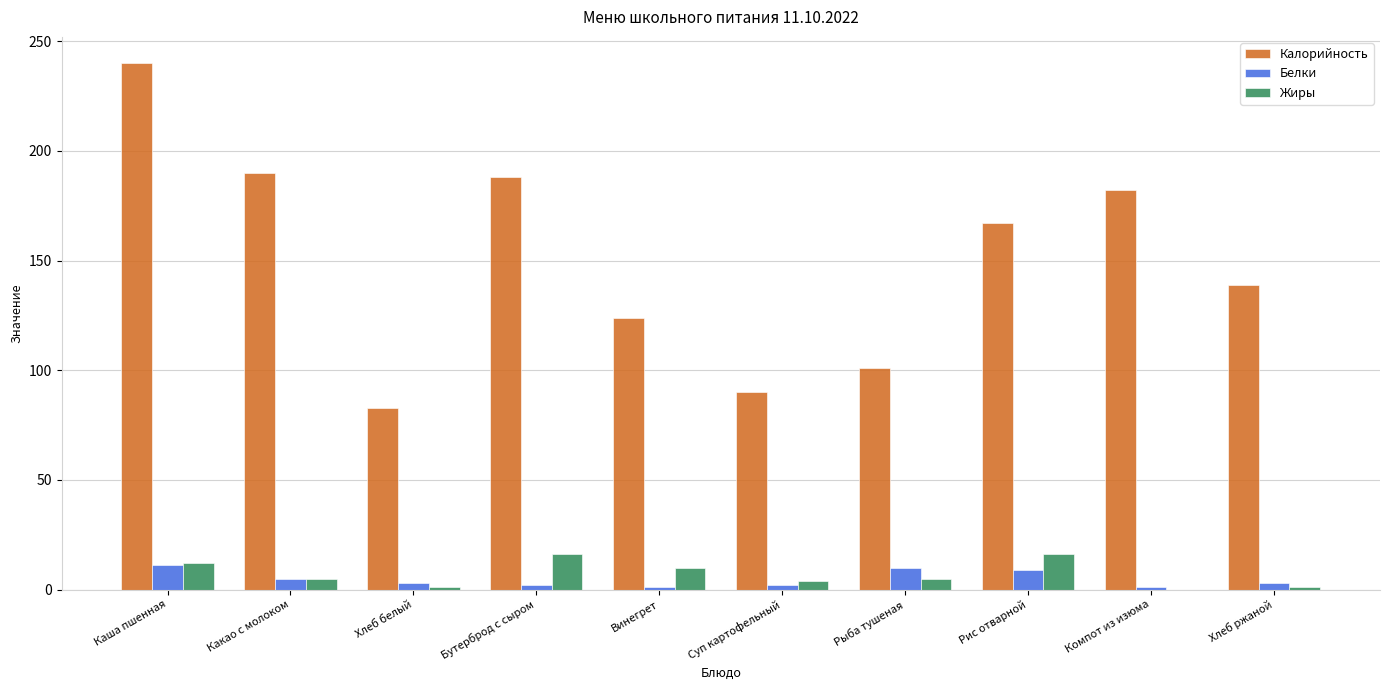

The Калорийность series shows 188 at Бутерброд с сыром. True or false?

True